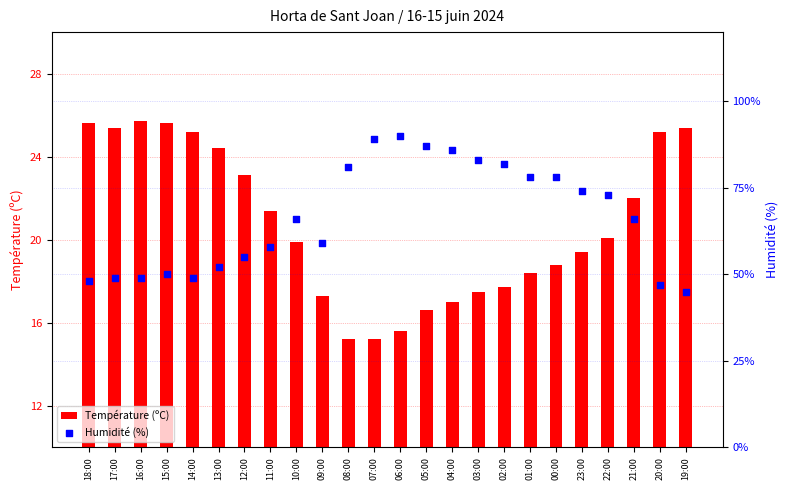

What are all the series names shown in the legend?

Température (ºC), Humidité (%)